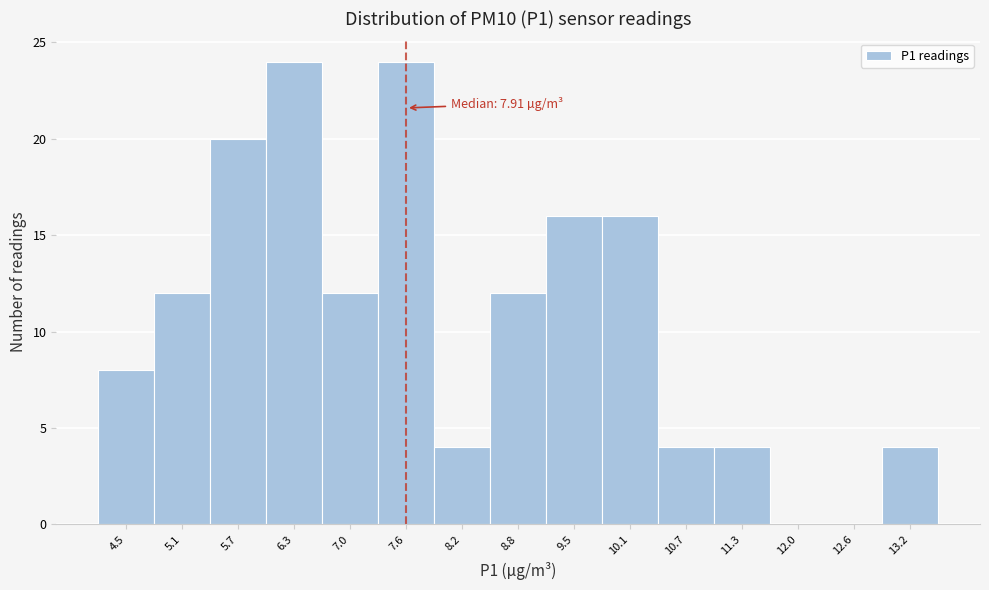

Reading left to right, transcribe all the data shown in this chart.

4.5=8	5.1=12	5.7=20	6.3=24	7.0=12	7.6=24	8.2=4	8.8=12	9.5=16	10.1=16	10.7=4	11.3=4	12.0=0	12.6=0	13.2=4